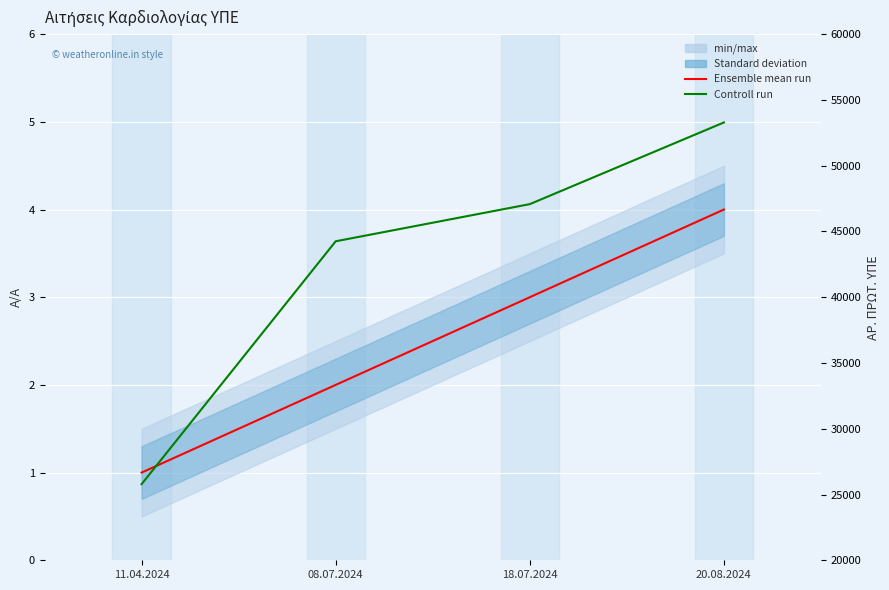

True or false: Controll run (ΑΡ. ΠΡΩΤ. ΥΠΕ) has more than 1 points higher than both neighbors.

False